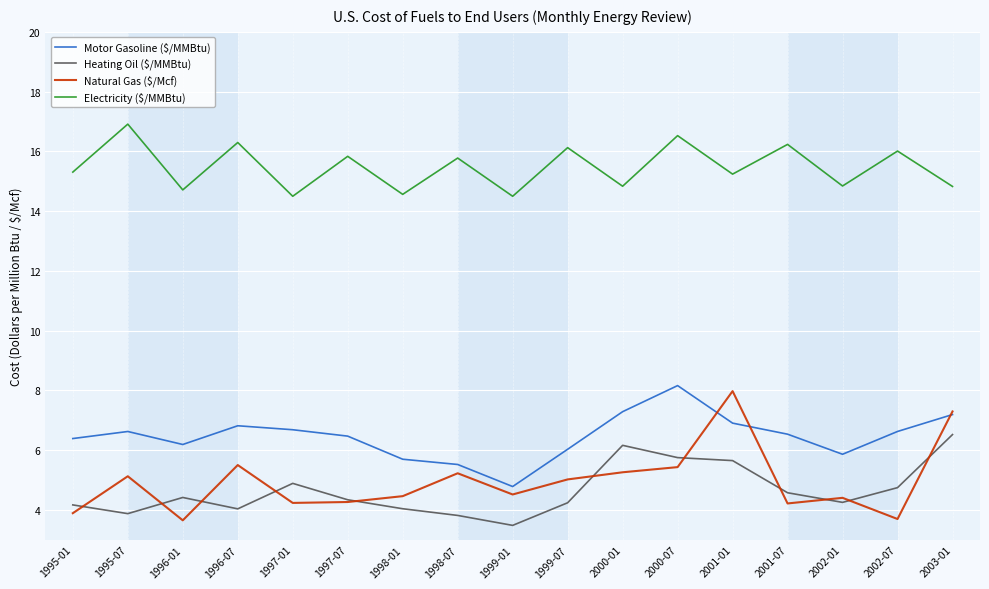

What value does the Electricity ($/MMBtu) series have at 1998-07?

15.8